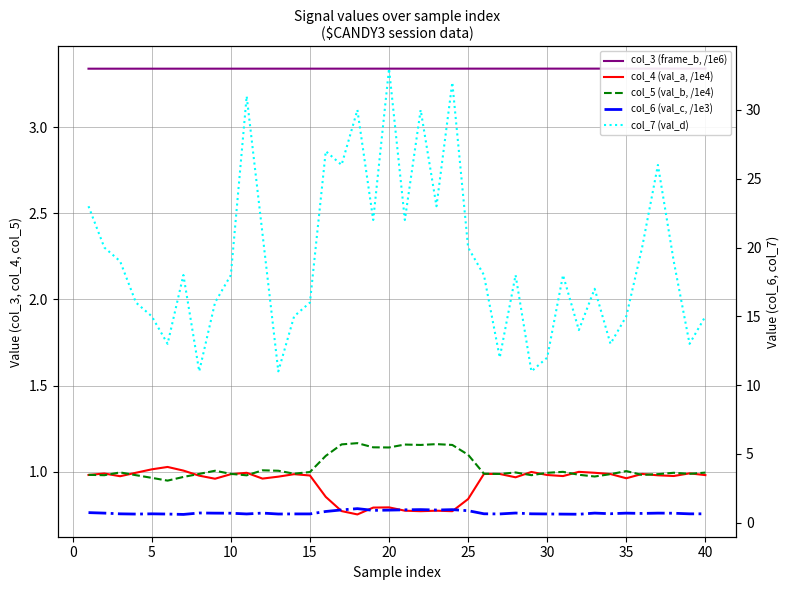

Count the col_3 (frame_b, /1e6) values in the range 3 to 4.

40